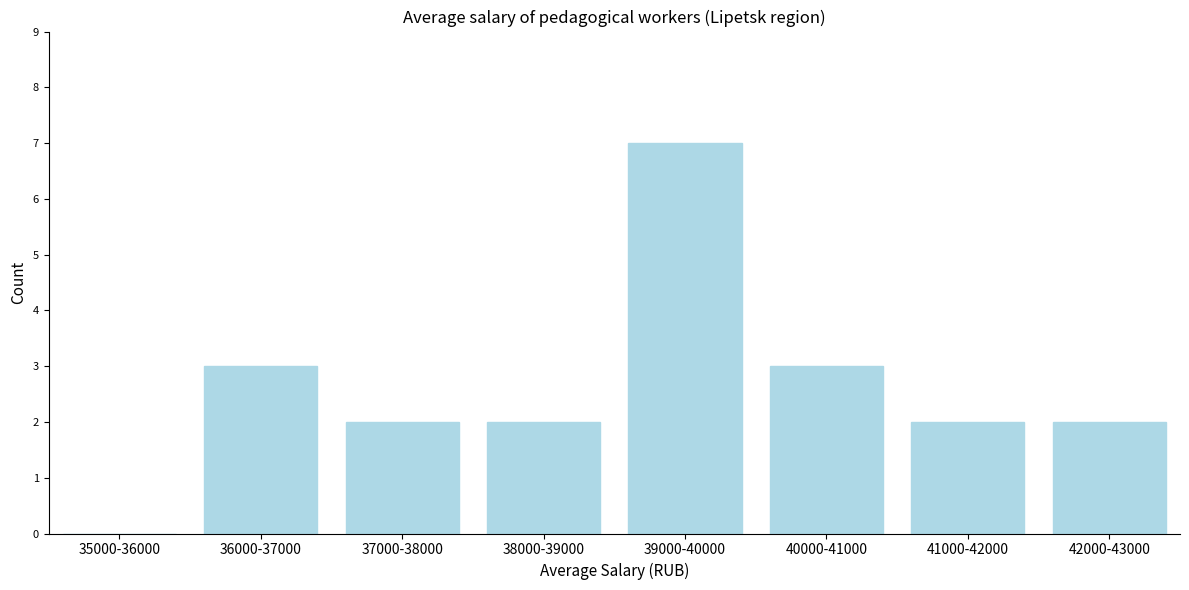

Reading right to left, extract all data points from this chart.

42000-43000=2	41000-42000=2	40000-41000=3	39000-40000=7	38000-39000=2	37000-38000=2	36000-37000=3	35000-36000=0